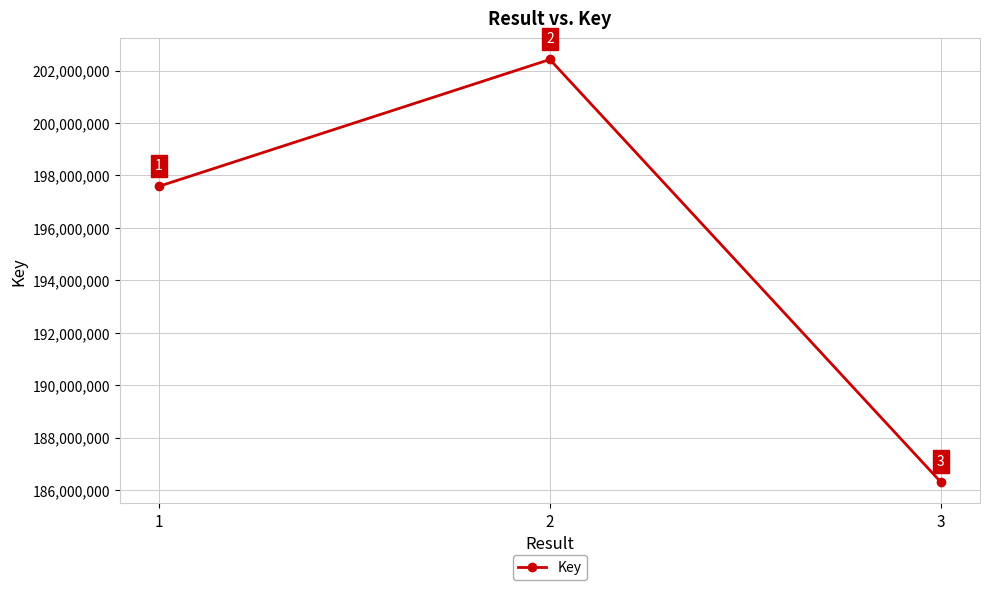

What is the average value?

195437774